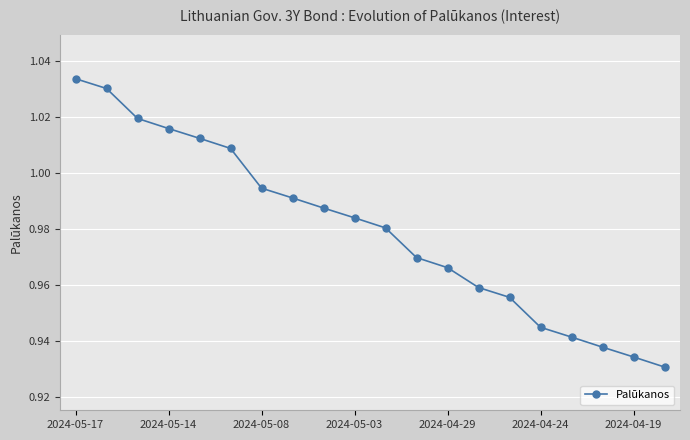

True or false: there are more than 0 points higher than both neighbors.

False